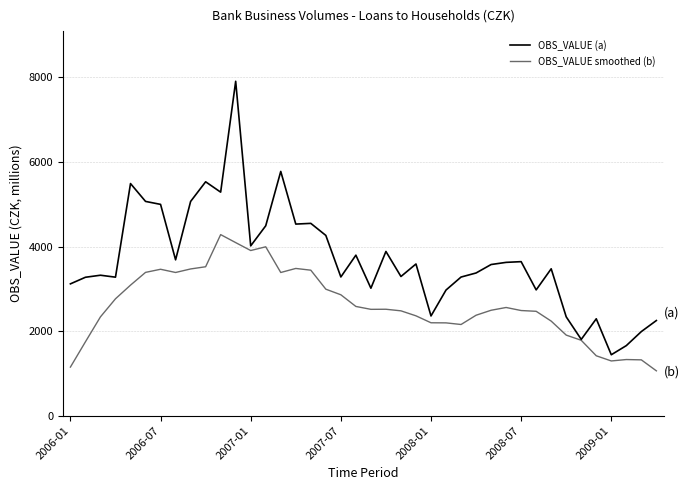

What is the greatest value displayed?

7907.0